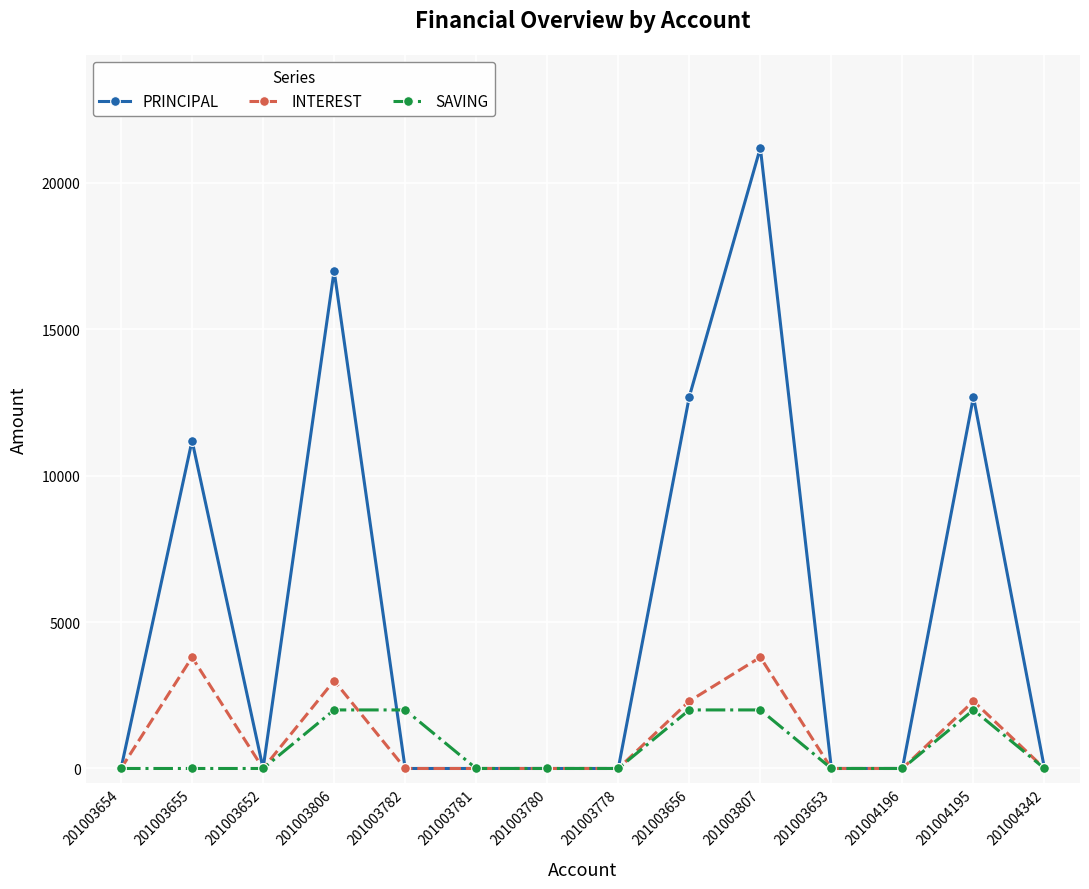

What is the average value of the INTEREST series?

1086